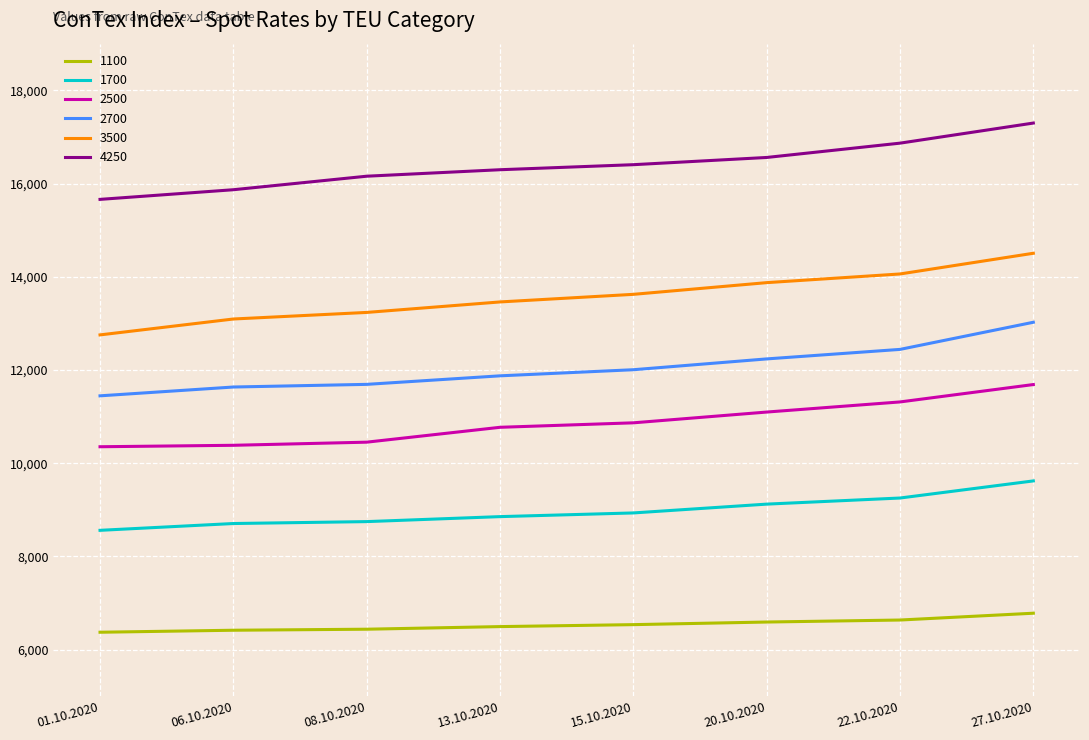

At which category is the sum across all series the highest?

27.10.2020